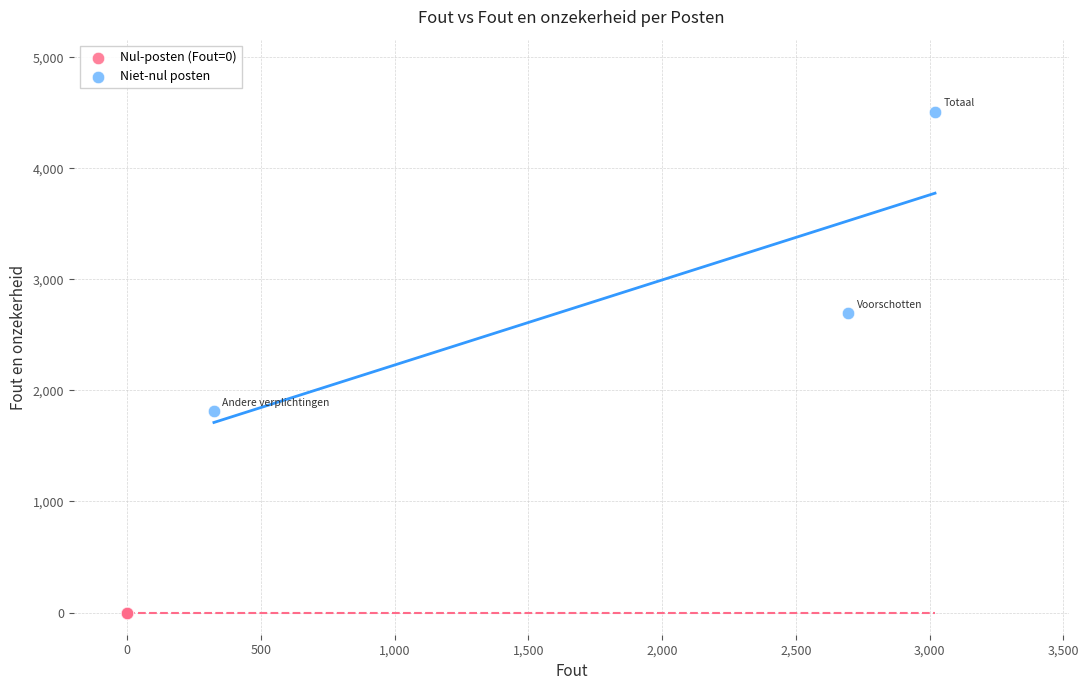

Which series reaches the maximum Y coordinate?

Niet-nul posten